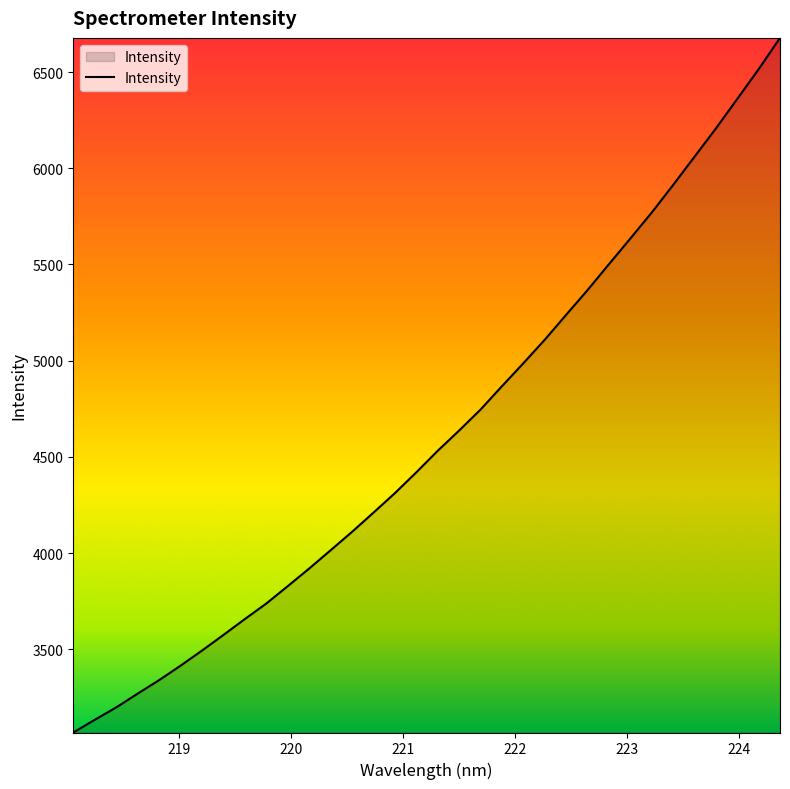

What is the minimum value shown in the chart?

3068.1